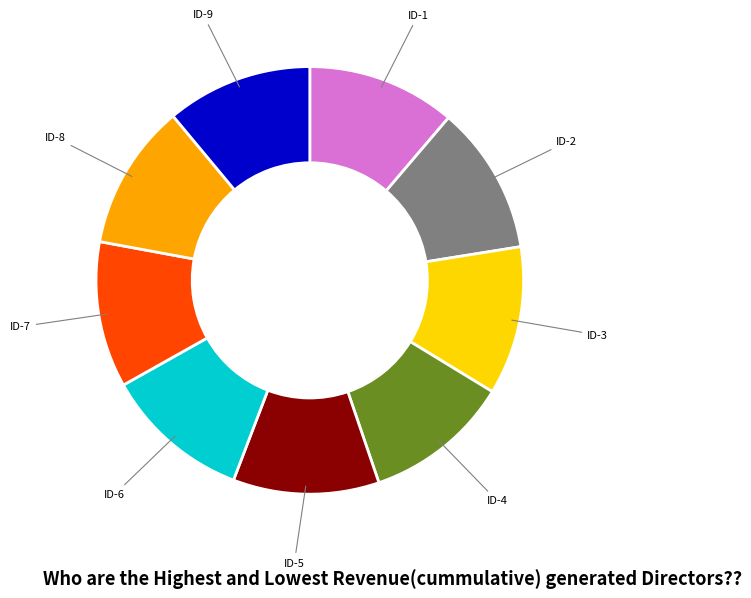

Is it true that ID-2 is 11% of the pie?

True